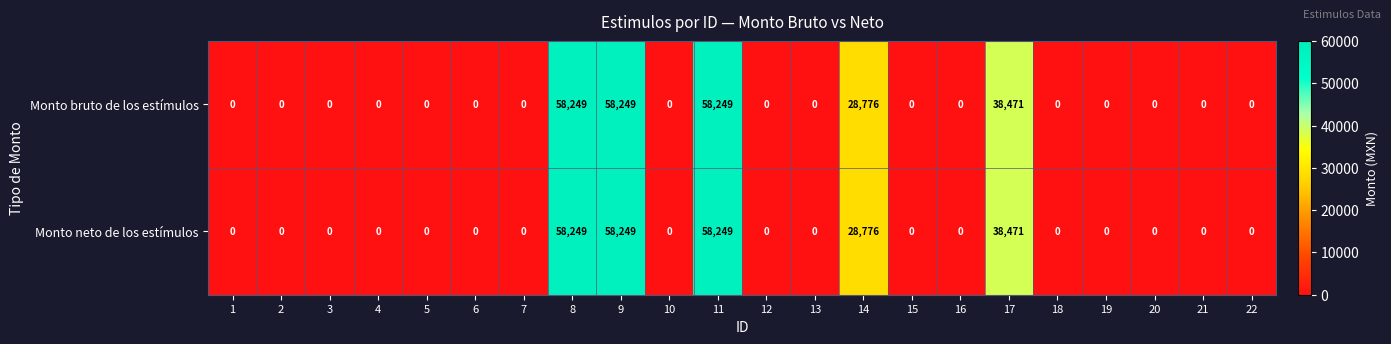

The value of Monto bruto de los estímulos at 19 is 22919. True or false?

False